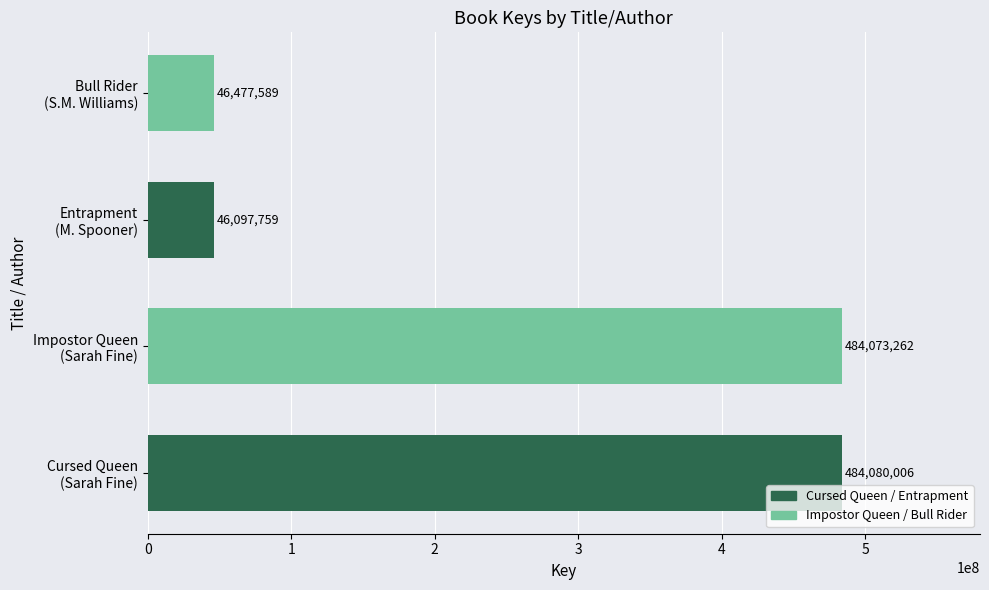

List the labels in order of value, largest first.

Cursed Queen
(Sarah Fine), Impostor Queen
(Sarah Fine), Bull Rider
(S.M. Williams), Entrapment
(M. Spooner)